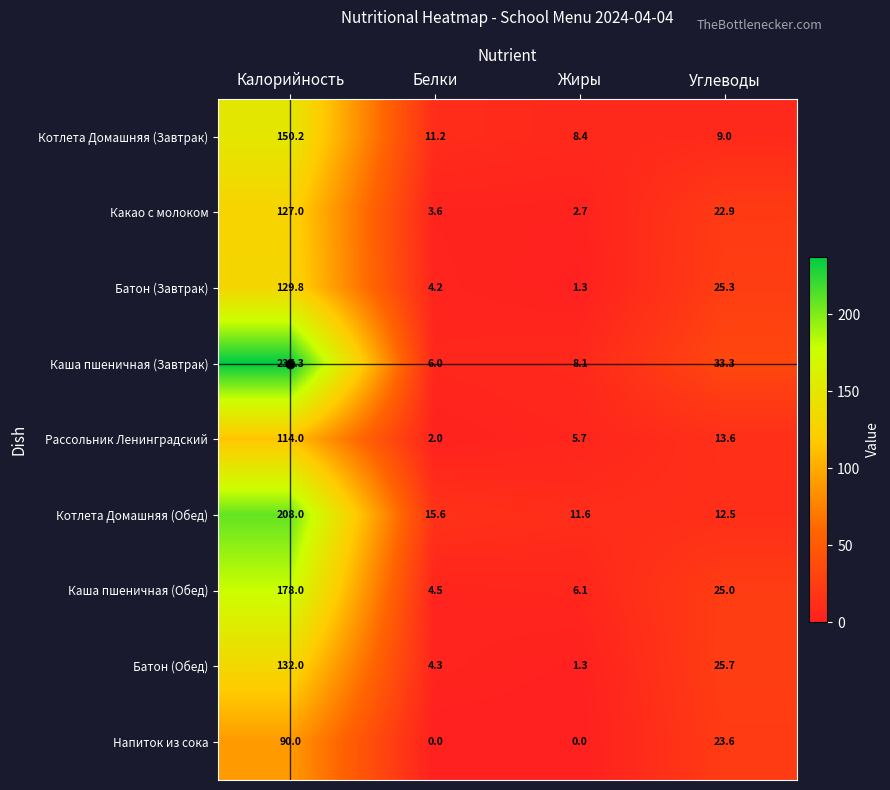

Which series changed the most between Калорийность and Жиры?

Каша пшеничная (Завтрак)